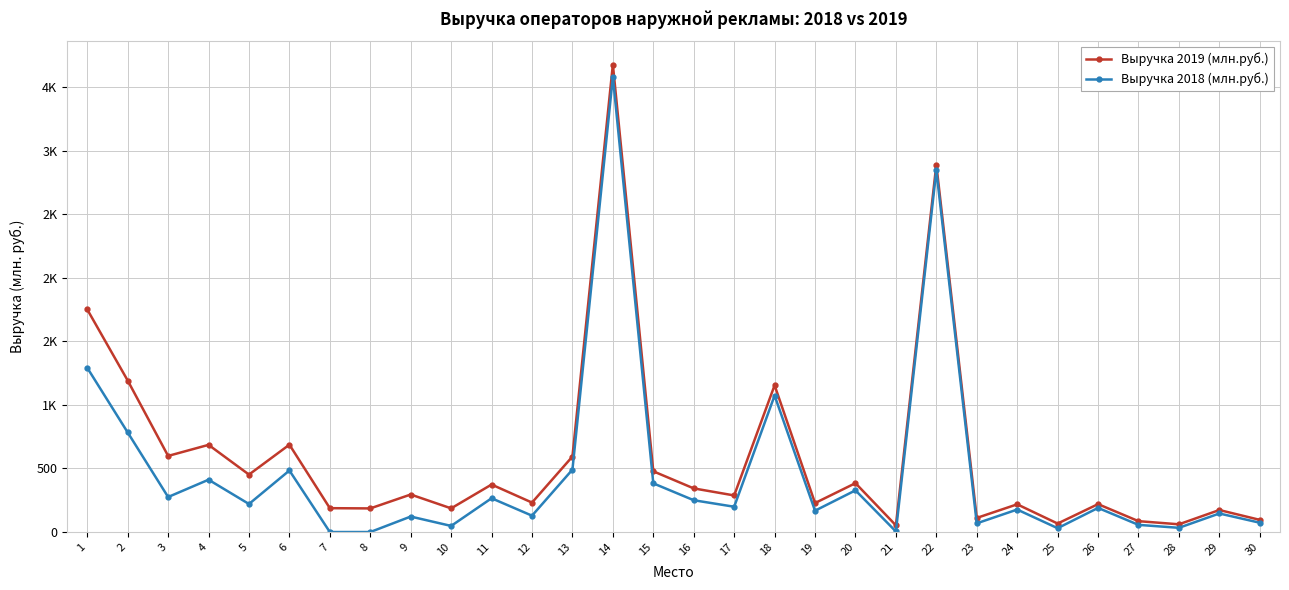

Is the value of Выручка 2018 (млн.руб.) at 24 greater than the value of Выручка 2019 (млн.руб.) at 17?

No